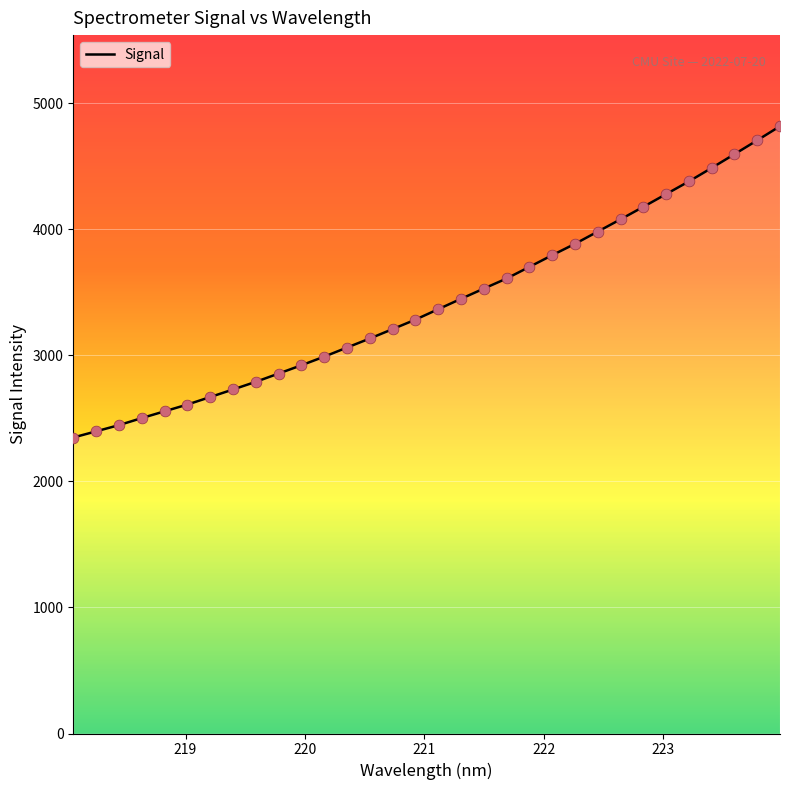

What is the smallest value displayed?

2347.2